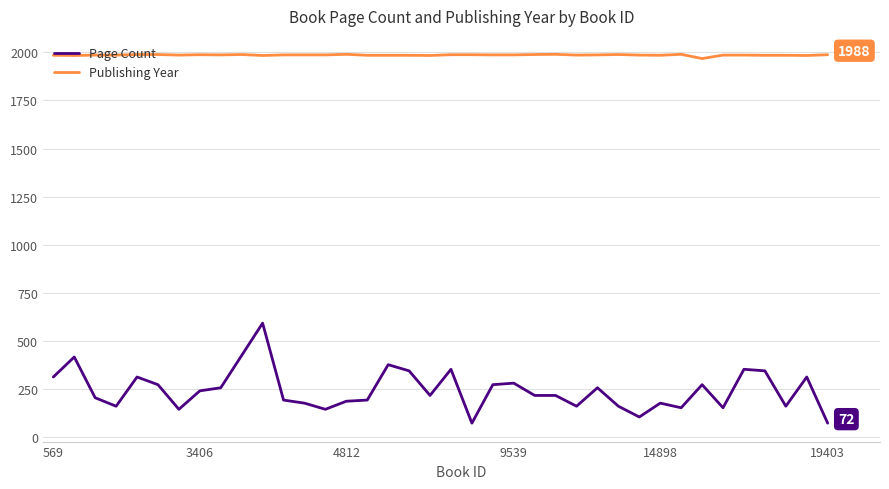

Which series has the largest range (max minus min)?

Page Count